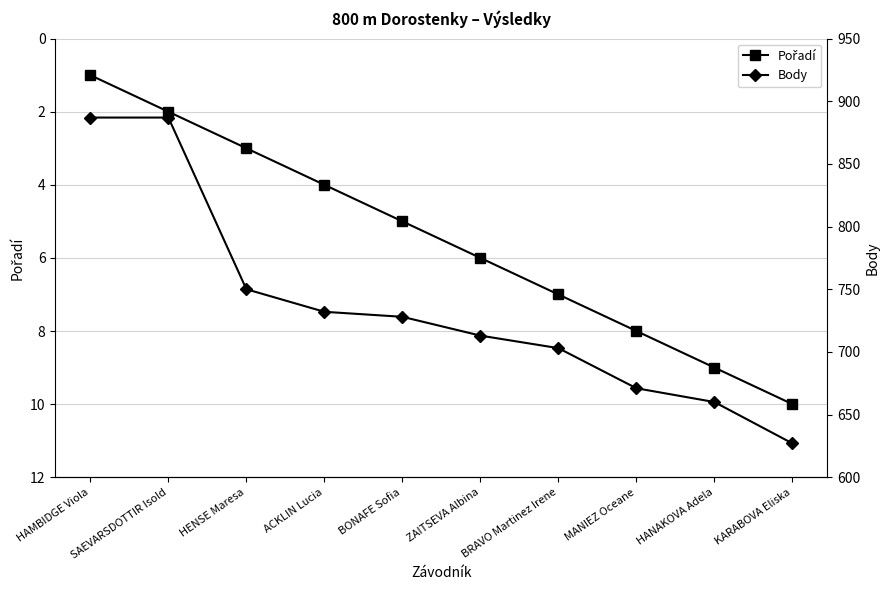

What position from the left is BONAFE Sofia?

5